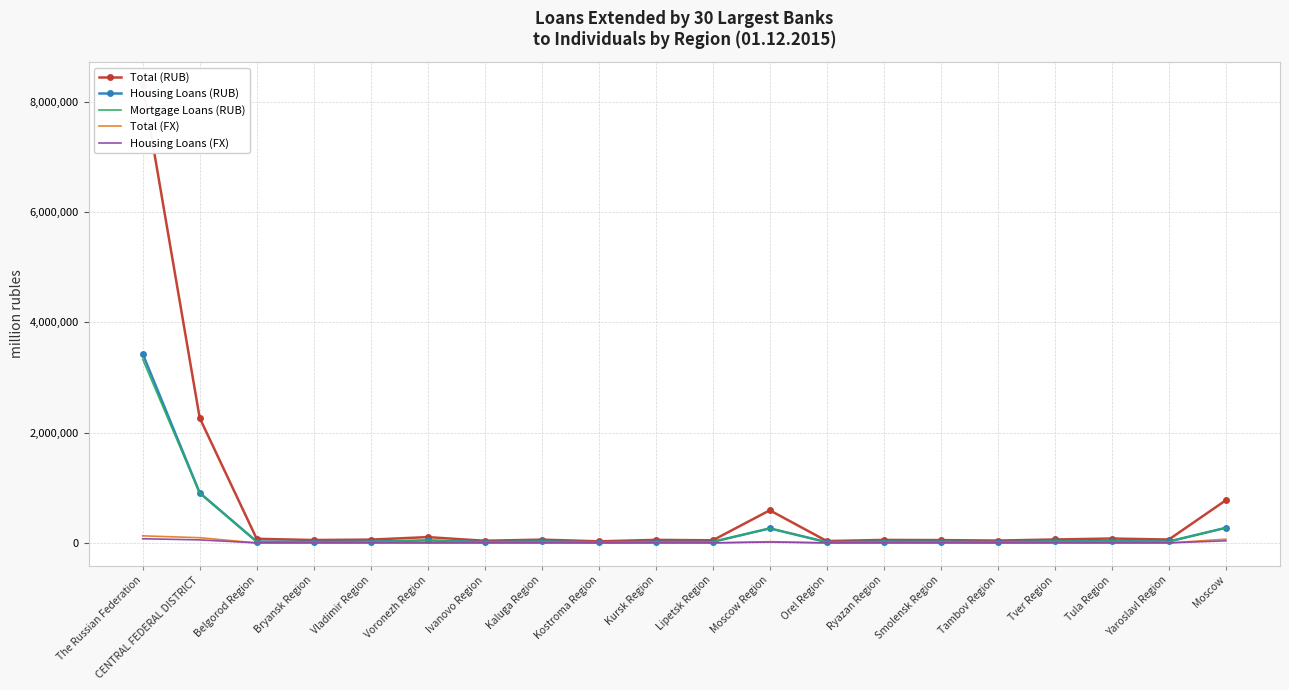

At which category does Total (FX) reach its first local peak?

Ivanovo Region